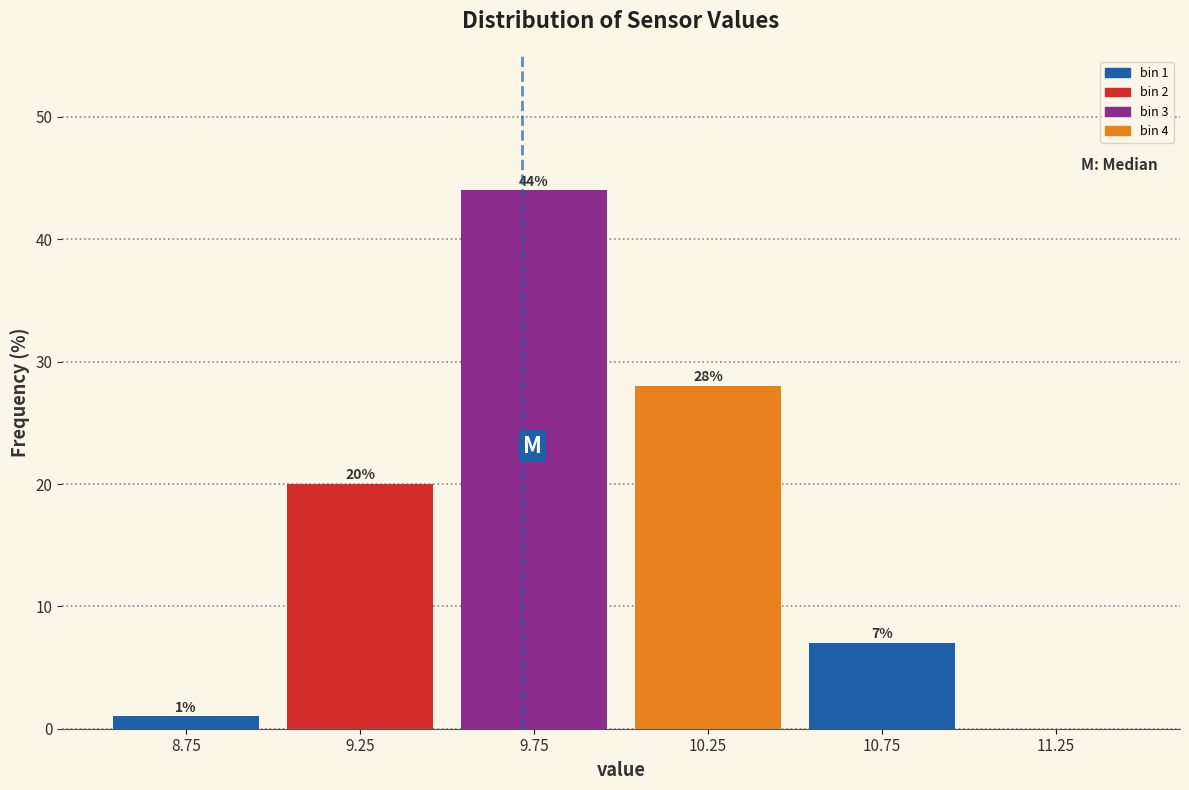

Over which range of the x-axis is the bar tallest?

9.5 to 10.0